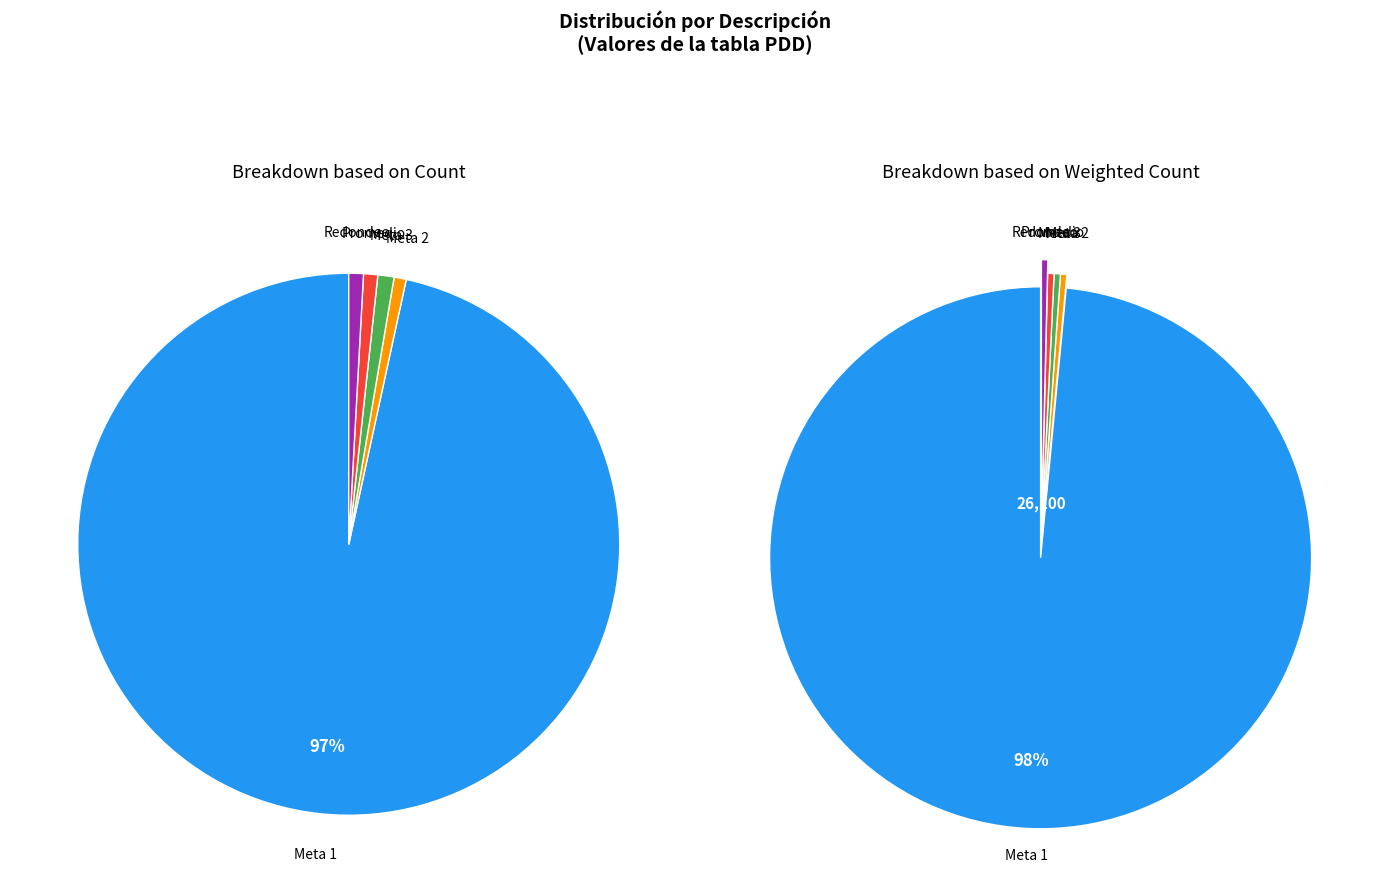

What is the total percentage of Meta 3 and Meta 2?

1.7%